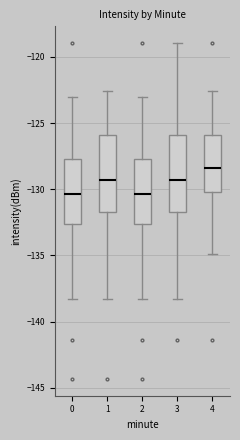

Which box's median line is the highest?

4